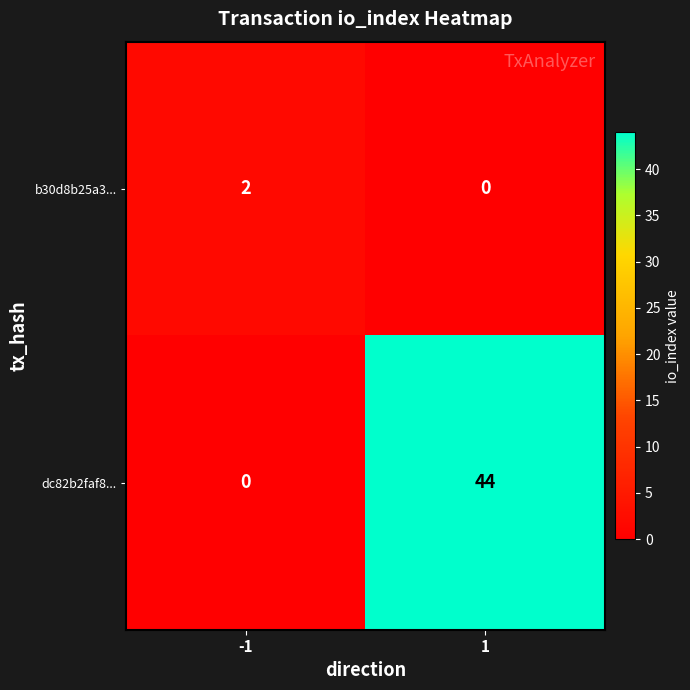

How many distinct data groups are displayed?

2